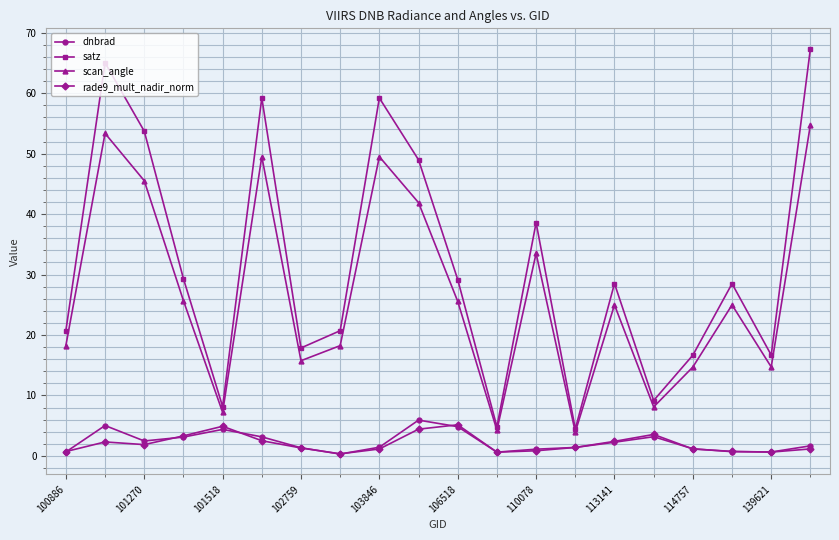

What are all the series names shown in the legend?

dnbrad, satz, scan_angle, rade9_mult_nadir_norm